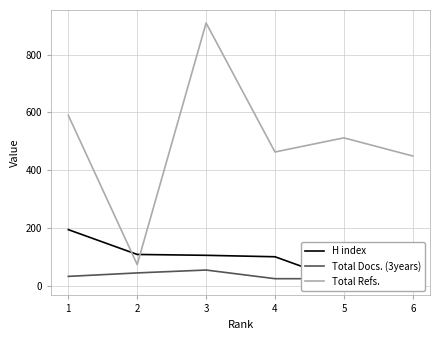

The value of Total Refs. at 5 is 512. True or false?

True